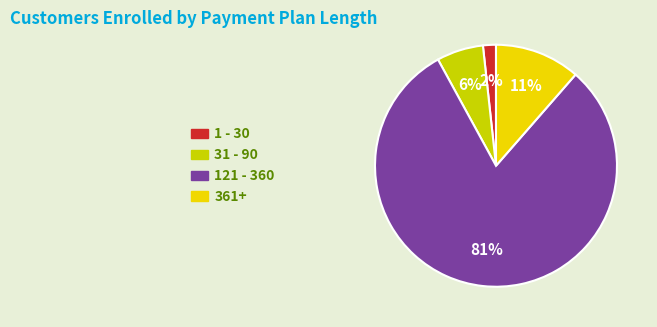

Which category has the biggest portion of the pie?

121 - 360